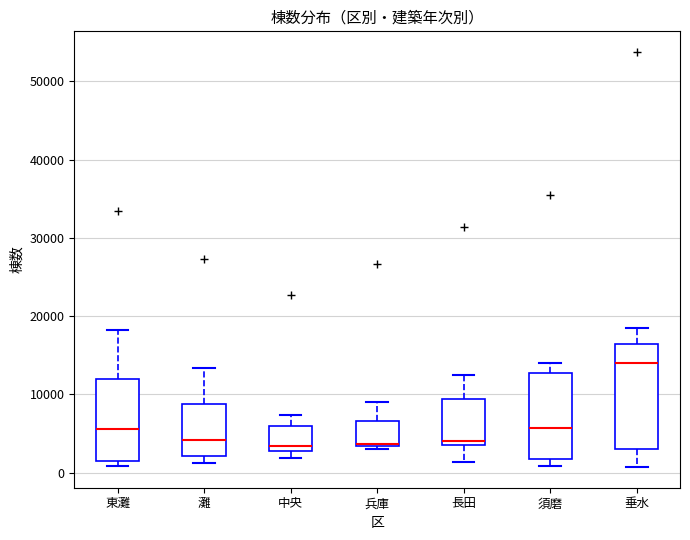

Reading left to right, transcribe this box plot: for each box, give where its median line is, the range the box spans, and where its two whiskers end, as read against the y-axis. The values are not printed on the chart, so give them approximately, as read against the axis.

東灘: median 6000, box 1000 to 12000, whiskers 1000 (just below the box's lower edge) to 18000
灘: median 4000, box 2000 to 9000, whiskers 1000 to 13000
中央: median 3000 (just above the box's lower edge), box 3000 to 6000, whiskers 2000 to 7000
兵庫: median 4000, box 3000 to 7000, whiskers 3000 (just below the box's lower edge) to 9000
長田: median 4000 (just above the box's lower edge), box 4000 to 9000, whiskers 1000 to 13000
須磨: median 6000, box 2000 to 13000, whiskers 1000 to 14000
垂水: median 14000, box 3000 to 16000, whiskers 1000 to 18000